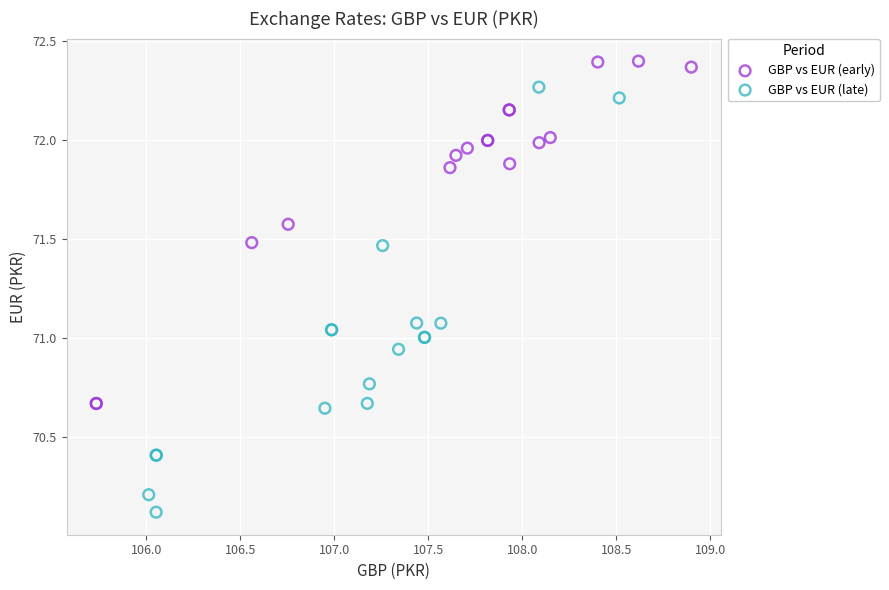

Which series contains the highest Y value?

GBP vs EUR (early)